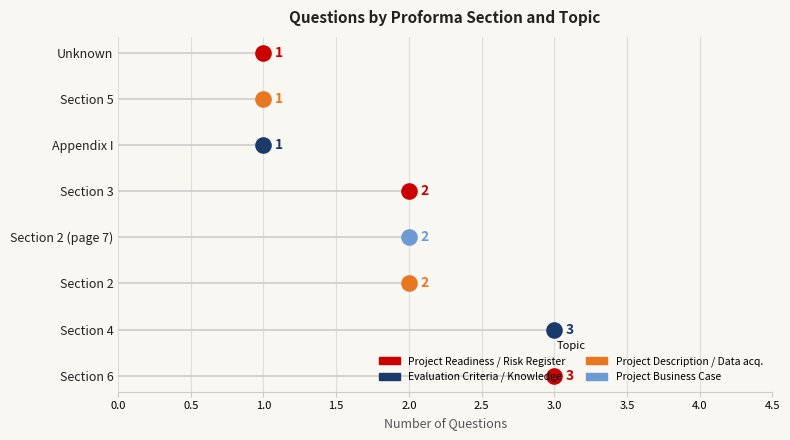

Which has a higher value, Section 3 or Section 2 (page 7)?

Section 3